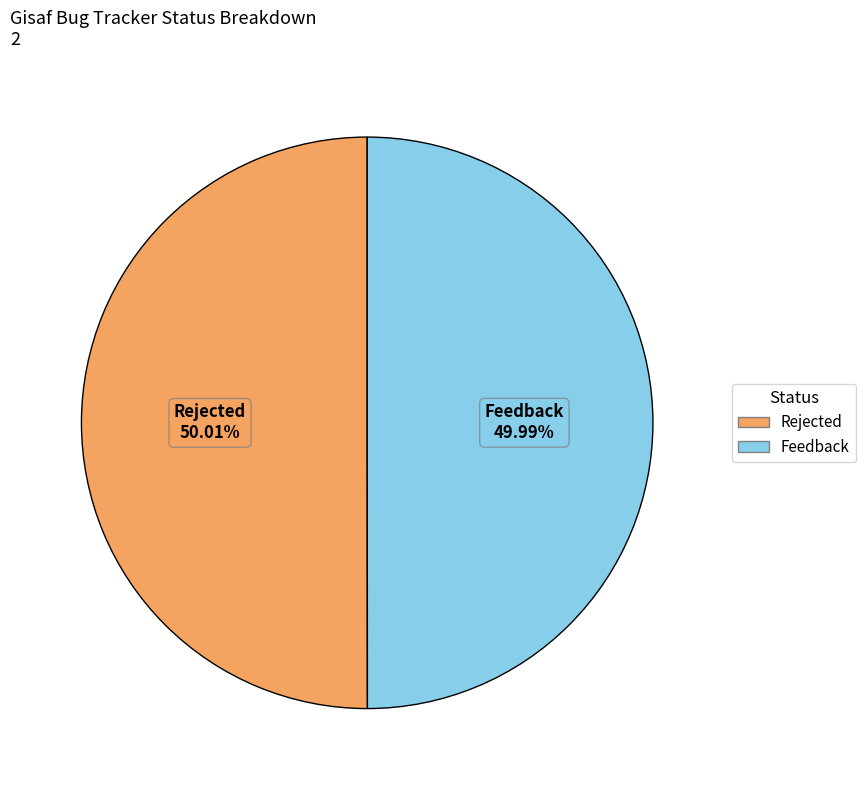

What is the ratio of the value at Feedback to the value at Rejected?

1.0